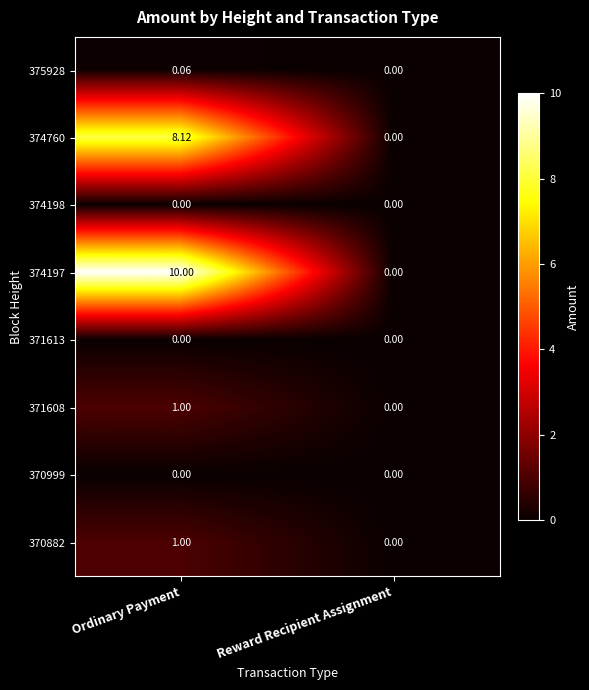

At how many categories does at least one series exceed 3?

1